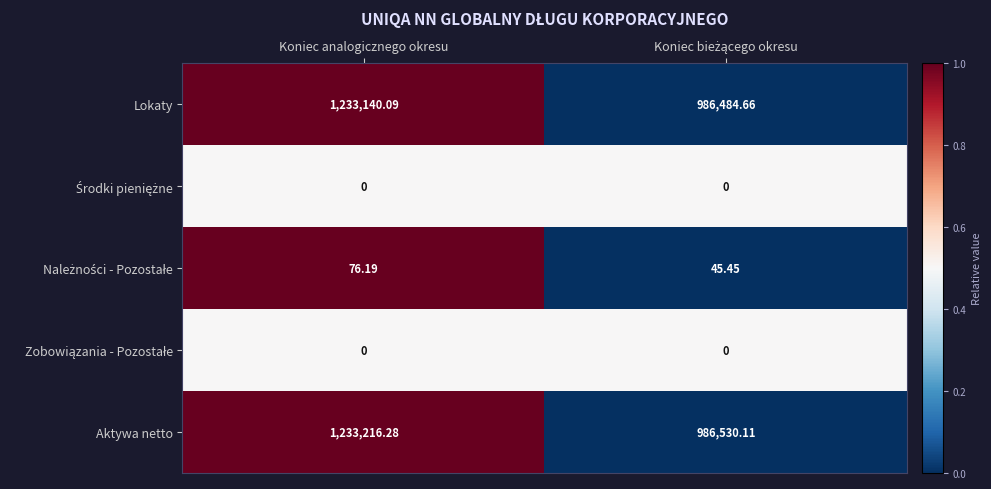

At which category is the sum across all series the highest?

Koniec analogicznego okresu